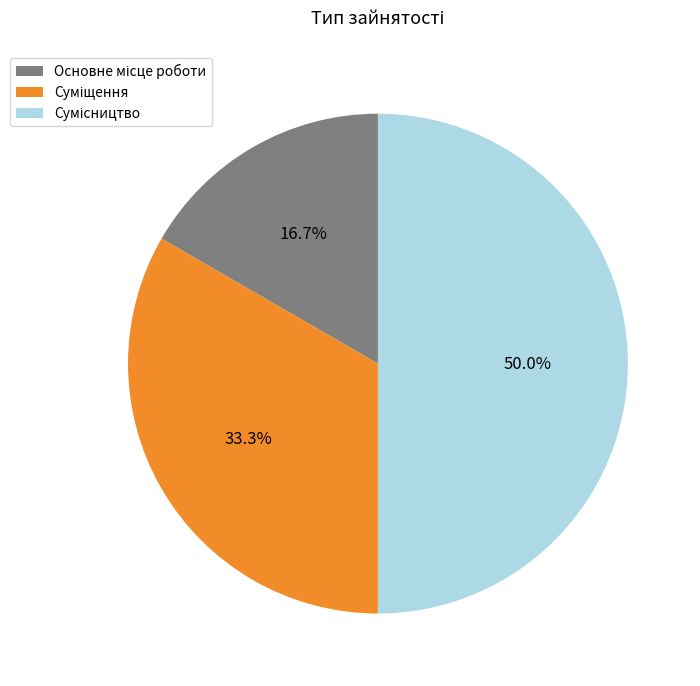

The Суміщення slice represents 40% of the pie. True or false?

False